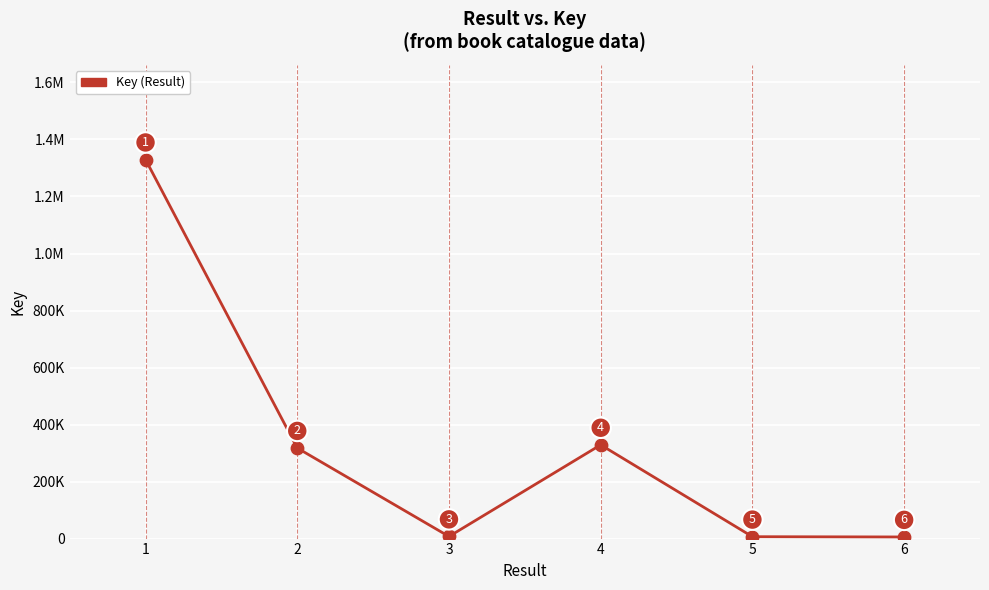

Approximately how many times larger is the value at 5 compared to 3?

0.9